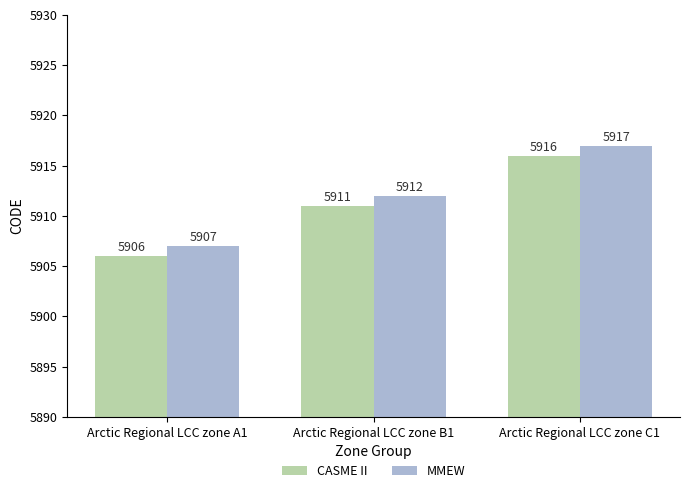

The MMEW series shows 1527 at Arctic Regional LCC zone B1. True or false?

False